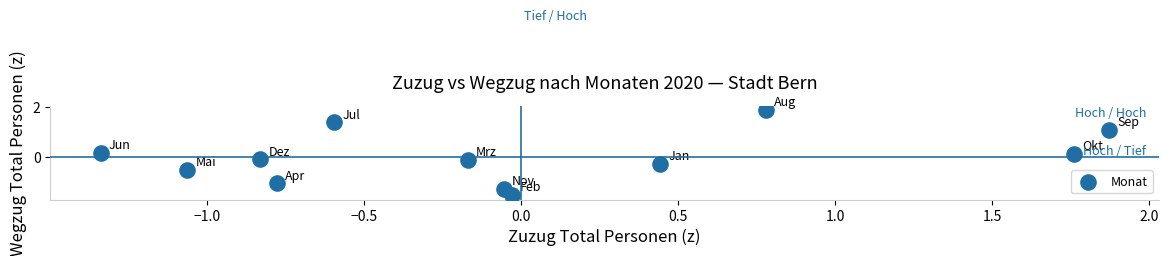

What is the range of X values (max minus min)?

3.2